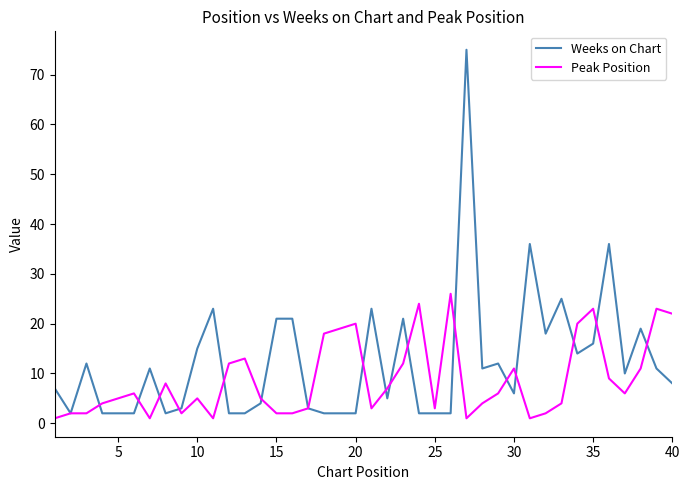

List the series in order of their peak value, highest first.

Weeks on Chart, Peak Position